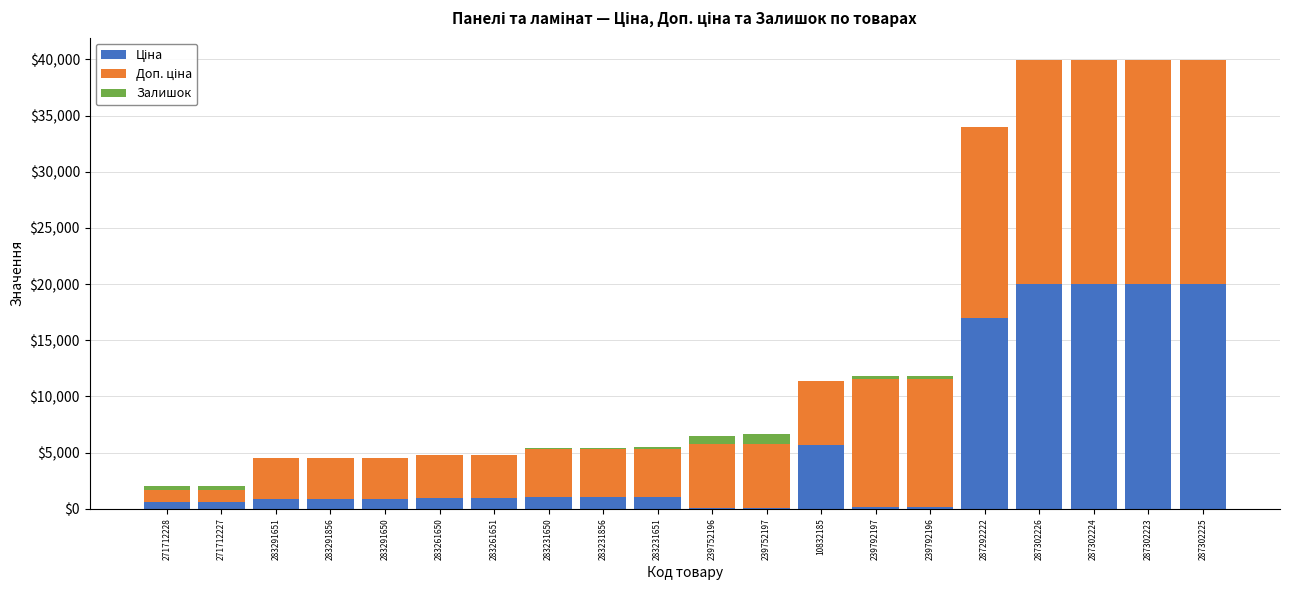

Is it true that Ціна equals 609.1 at 283261650?

False